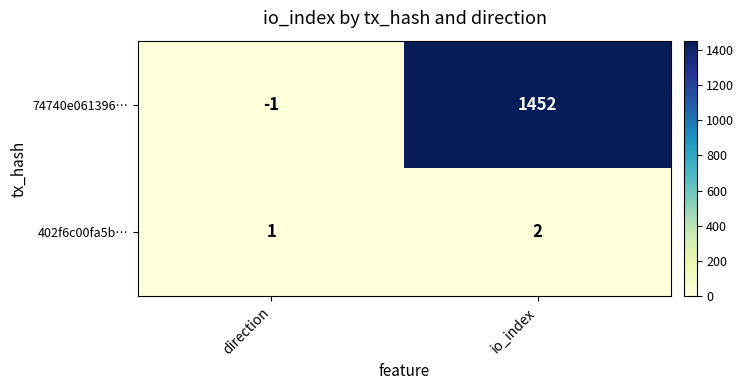

The value of 74740e061396… at io_index is 719. True or false?

False